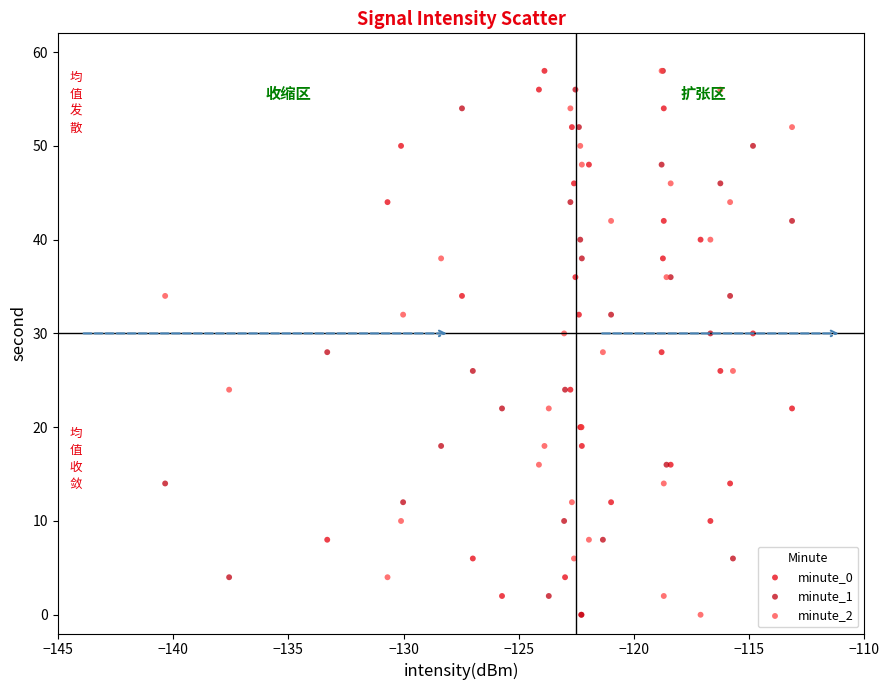

What are all the series names shown in the legend?

minute_0, minute_1, minute_2